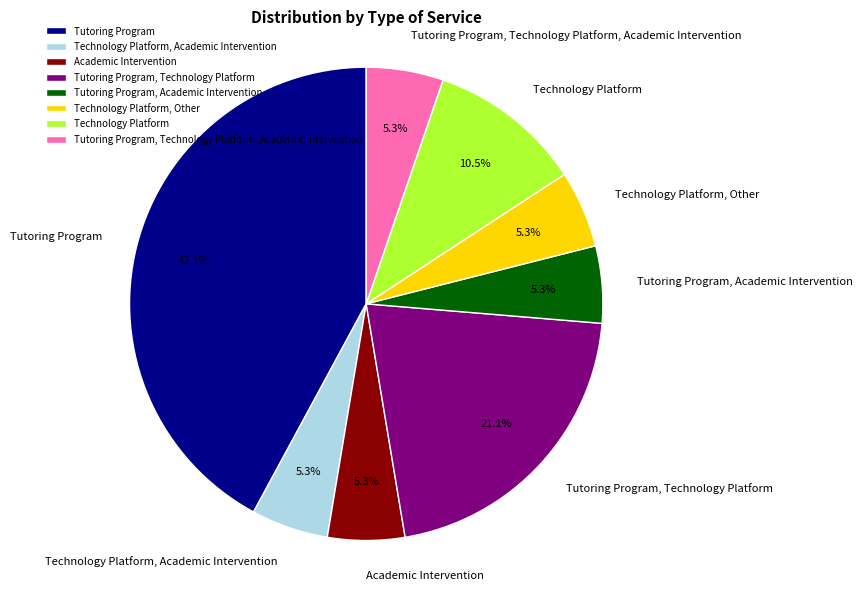

To the nearest percent, what portion does Technology Platform, Academic Intervention represent?

5%